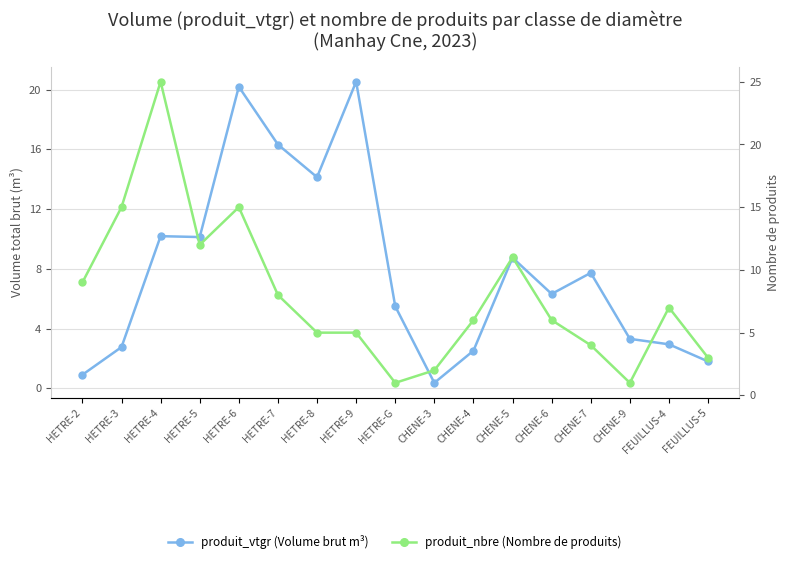

What are all the series names shown in the legend?

produit_vtgr, produit_nbre